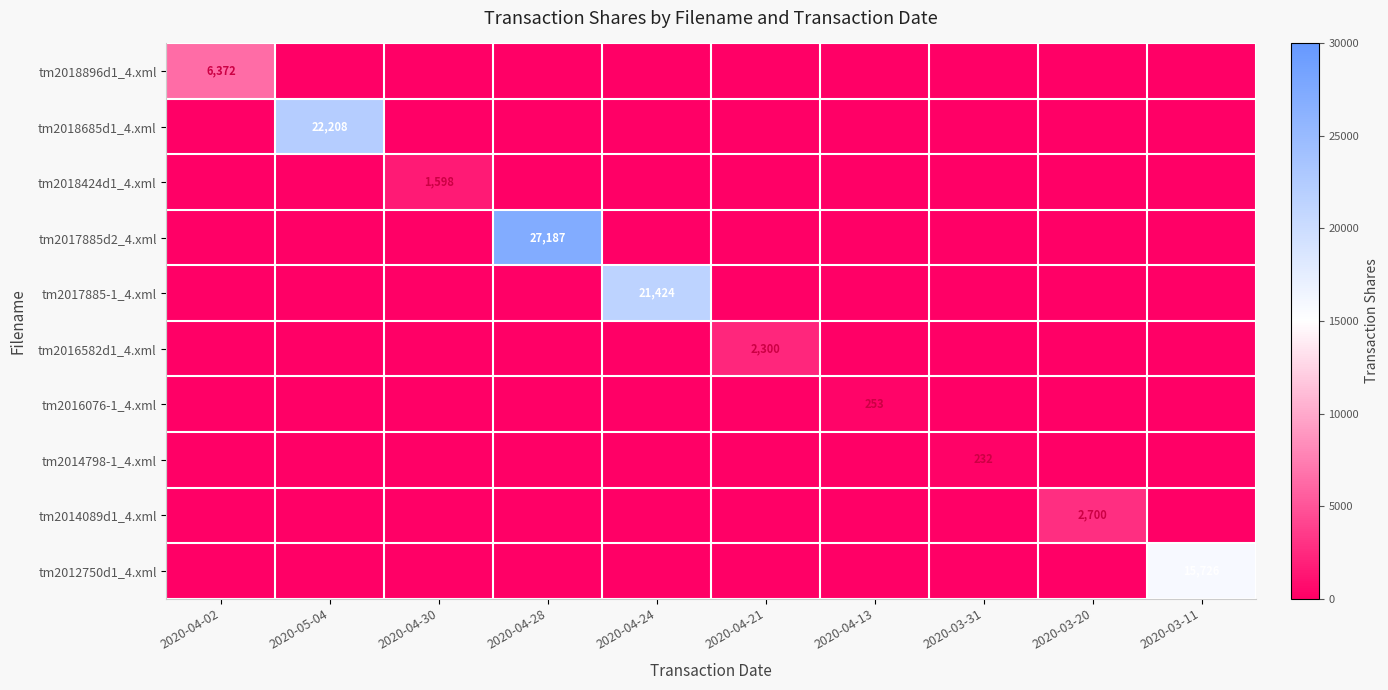

What is the greatest value displayed?

27187